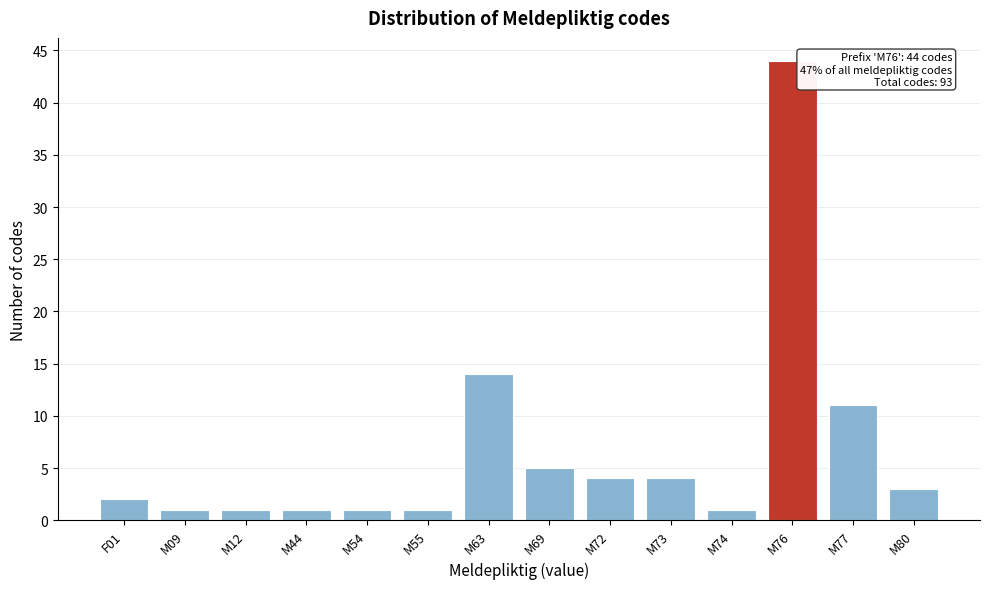

Reading left to right, list all the values displayed in this chart.

2	1	1	1	1	1	14	5	4	4	1	44	11	3